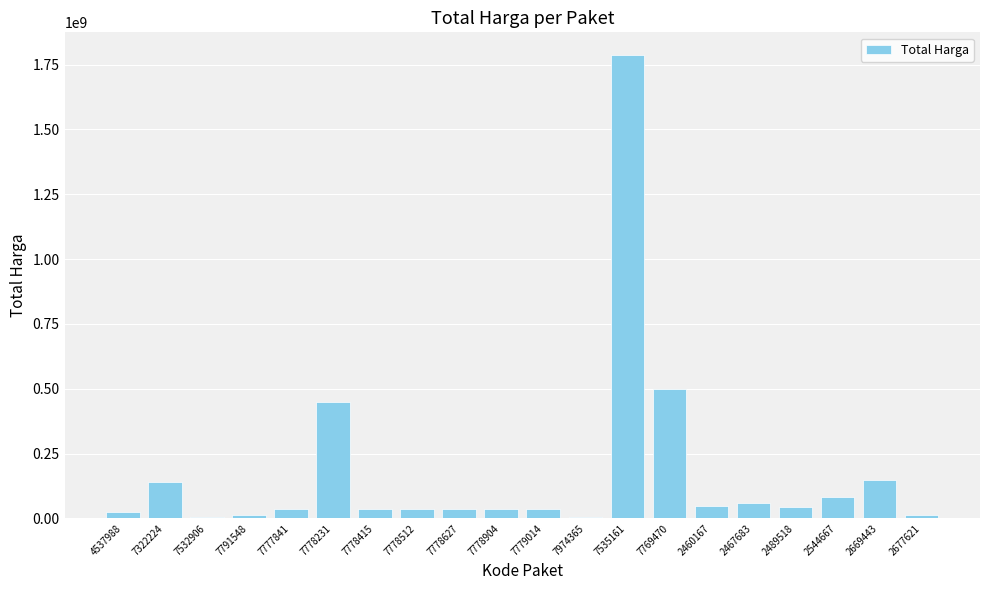

What is the sum of all values?

3537260000